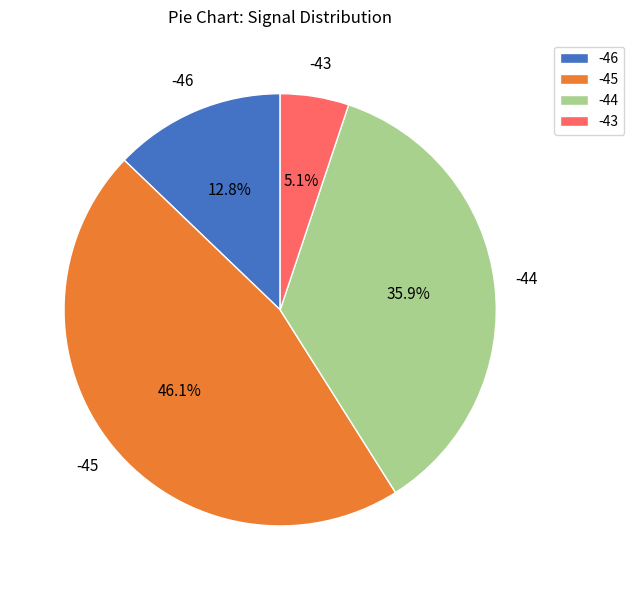

Between -44 and -45, which is larger?

-45